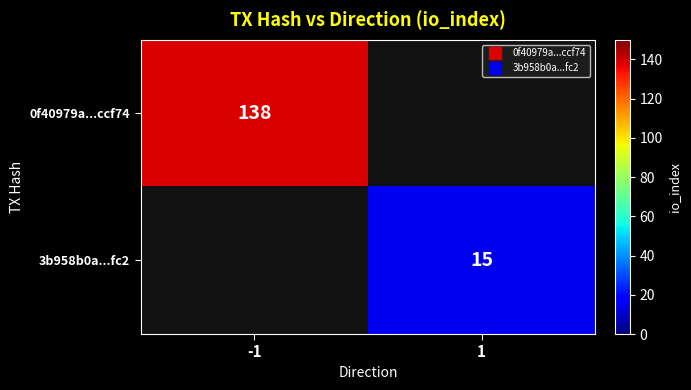

At which label does 3b958b0a...fc2 reach its minimum?

-1